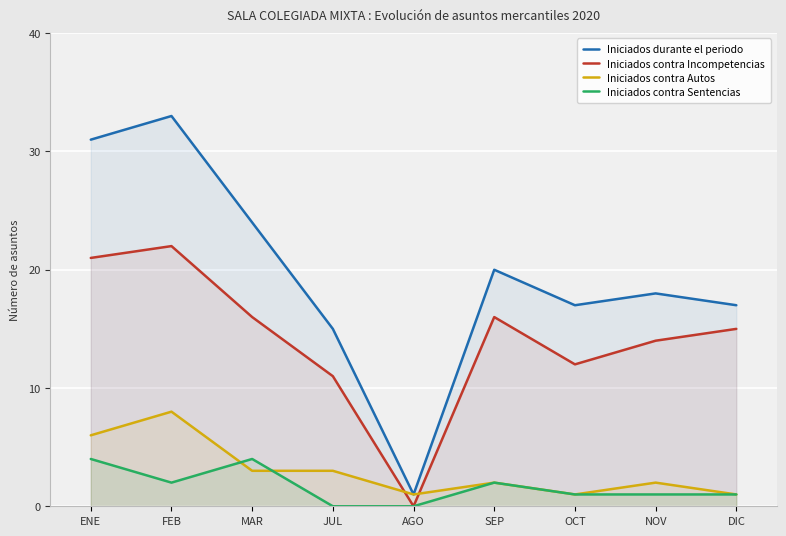

The Iniciados durante el periodo series shows 17 at DIC. True or false?

True